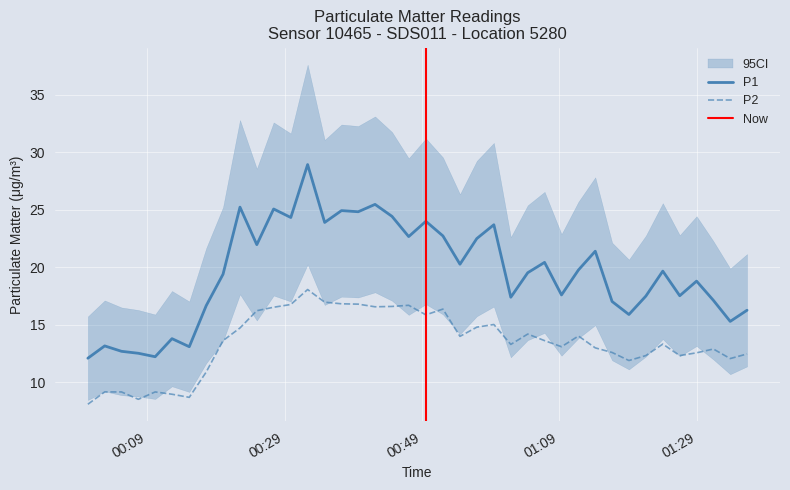

True or false: P1 and P2 intersect in this chart.

False